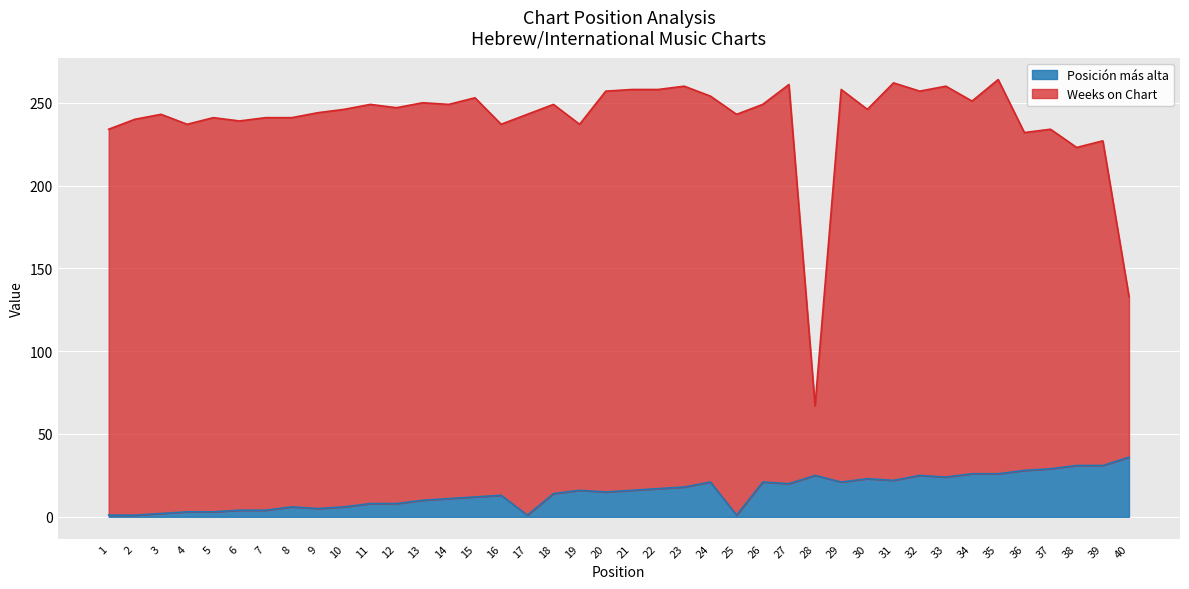

What is the sum of the values at 7 and 31?

26